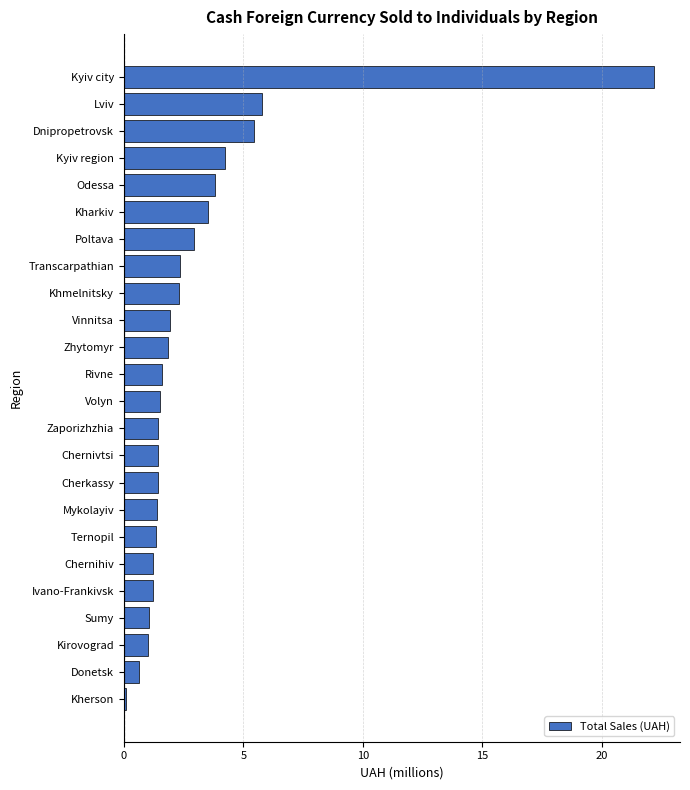

The chart shows a value of 5.4 at Dnipropetrovsk. True or false?

True